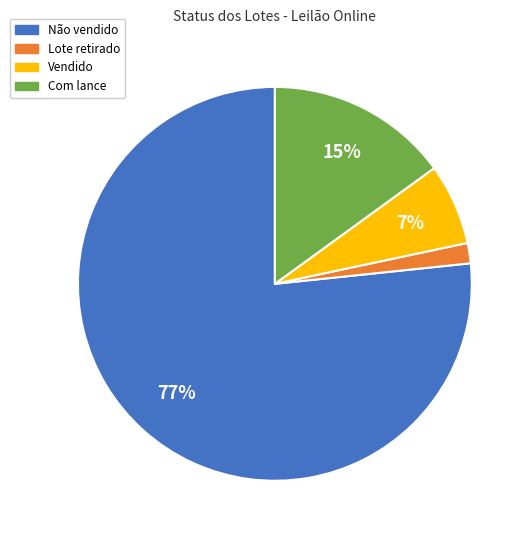

Is the sum of Não vendido and Com lance greater than half?

Yes